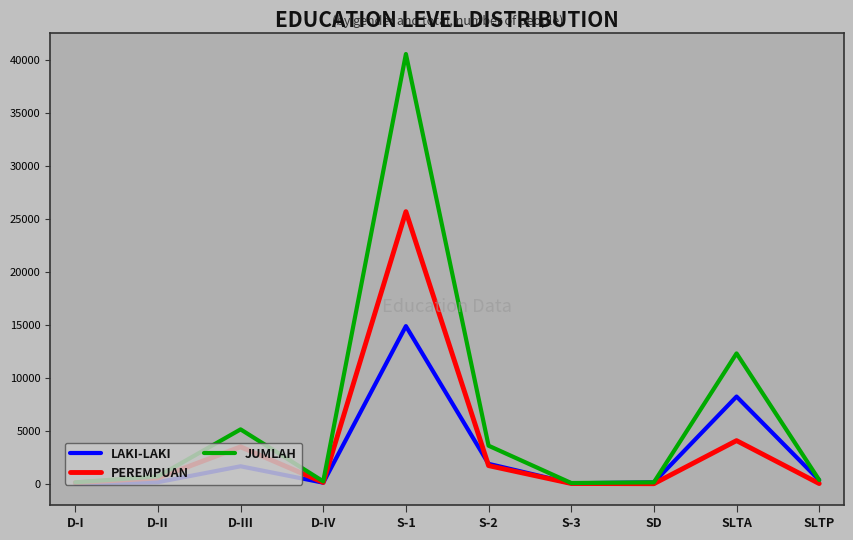

What is the maximum value shown in the chart?

40574